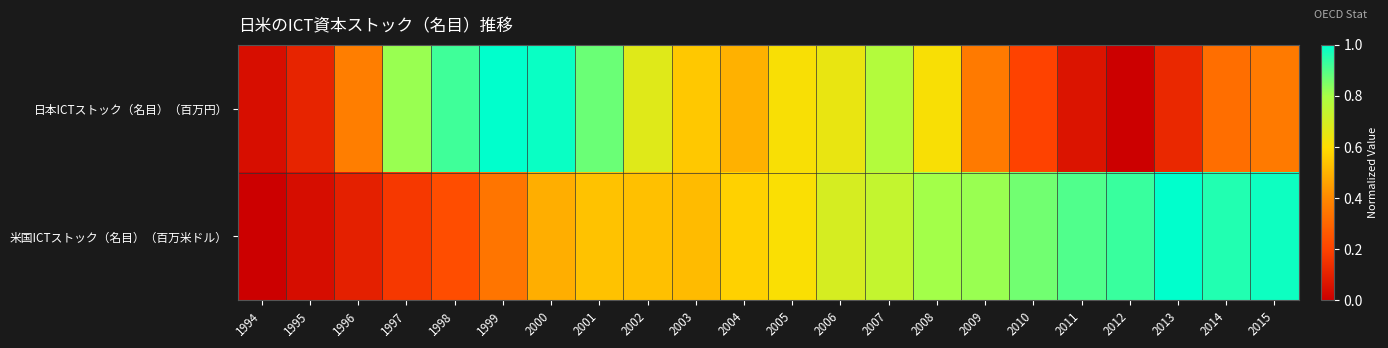

Rank the series by their maximum value, from highest to lowest.

日本ICTストック（名目）（百万円）, 米国ICTストック（名目）（百万米ドル）